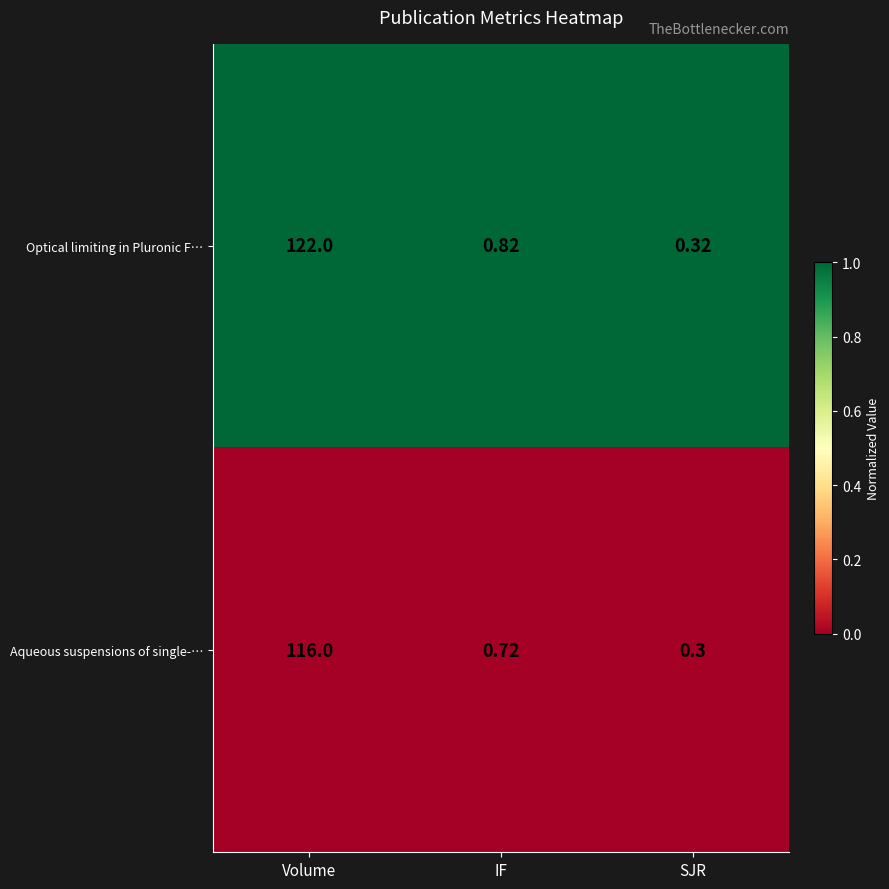

At how many categories does at least one series exceed 0?

3